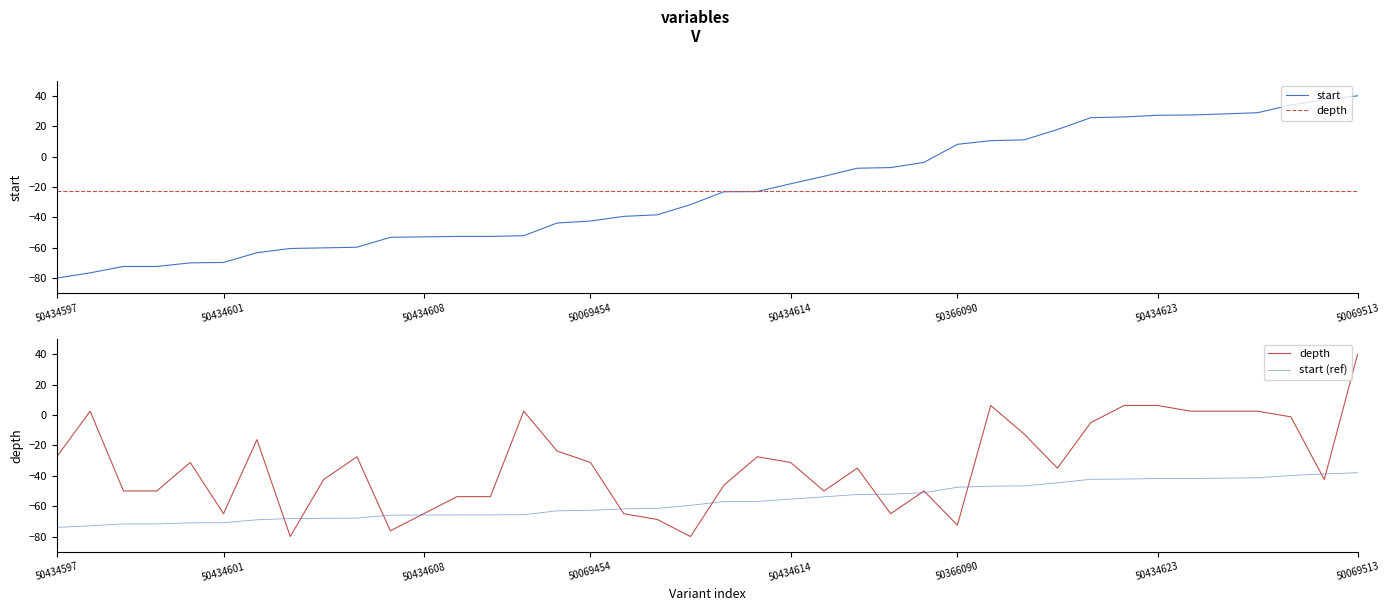

Reading left to right, what are all the values shown in this chart?

start: -80.0	-76.6	-72.3	-72.3	-70.0	-69.7	-63.3	-60.5	-60.1	-59.7	-53.2	-52.9	-52.6	-52.6	-52.1	-43.7	-42.4	-39.4	-38.3	-31.6	-23.2	-23.0	-17.9	-13.0	-7.7	-7.3	-3.8	8.1	10.5	11.0	17.8	25.6	26.1	27.2	27.3	28.1	28.9	33.9	37.3	40.0
depth: -27.5	2.5	-50.0	-50.0	-31.2	-65.0	-16.2	-80.0	-42.5	-27.5	-76.2	-65.0	-53.8	-53.8	2.5	-23.8	-31.2	-65.0	-68.8	-80.0	-46.2	-27.5	-31.2	-50.0	-35.0	-65.0	-50.0	-72.5	6.2	-12.5	-35.0	-5.0	6.2	6.2	2.5	2.5	2.5	-1.2	-42.5	40.0
start (ref): -74.0	-73.0	-71.7	-71.7	-71.0	-70.9	-69.0	-68.2	-68.0	-67.9	-65.9	-65.9	-65.8	-65.8	-65.6	-63.1	-62.7	-61.8	-61.5	-59.5	-57.0	-56.9	-55.4	-53.9	-52.3	-52.2	-51.1	-47.6	-46.9	-46.7	-44.7	-42.3	-42.2	-41.8	-41.8	-41.6	-41.3	-39.8	-38.8	-38.0